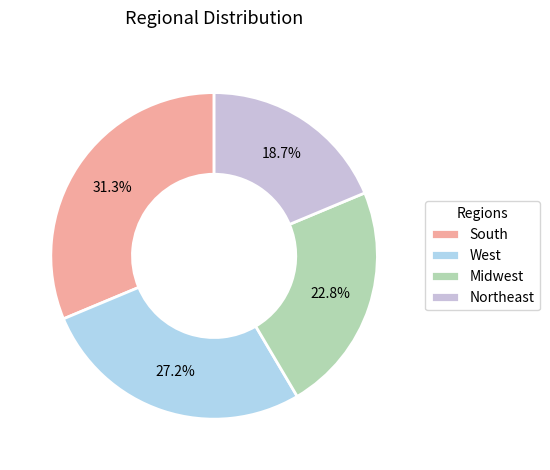

To the nearest percent, what is the difference between the largest and smallest slice percentages?

13%